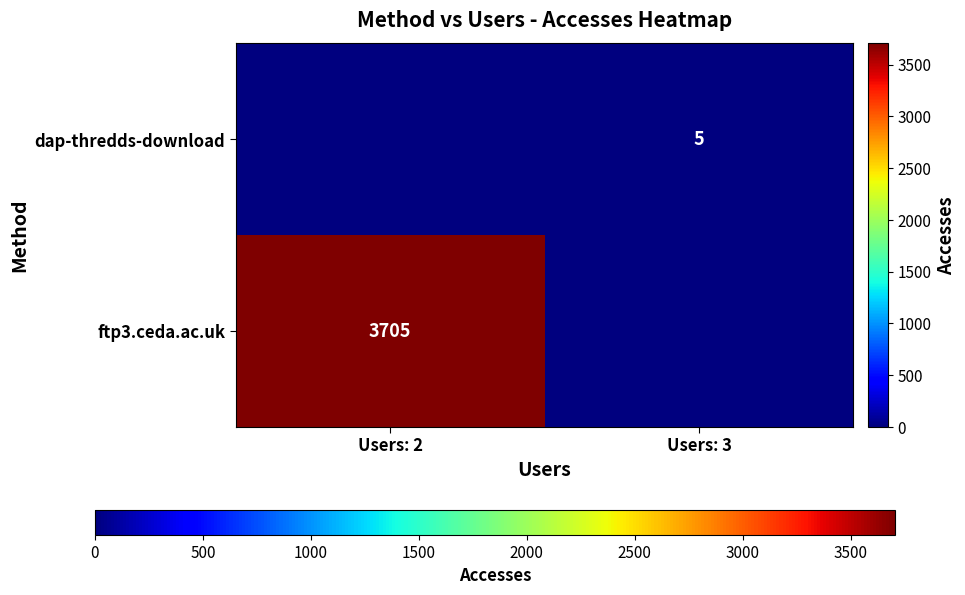

Is it true that ftp3.ceda.ac.uk equals 1142 at Users: 2?

False